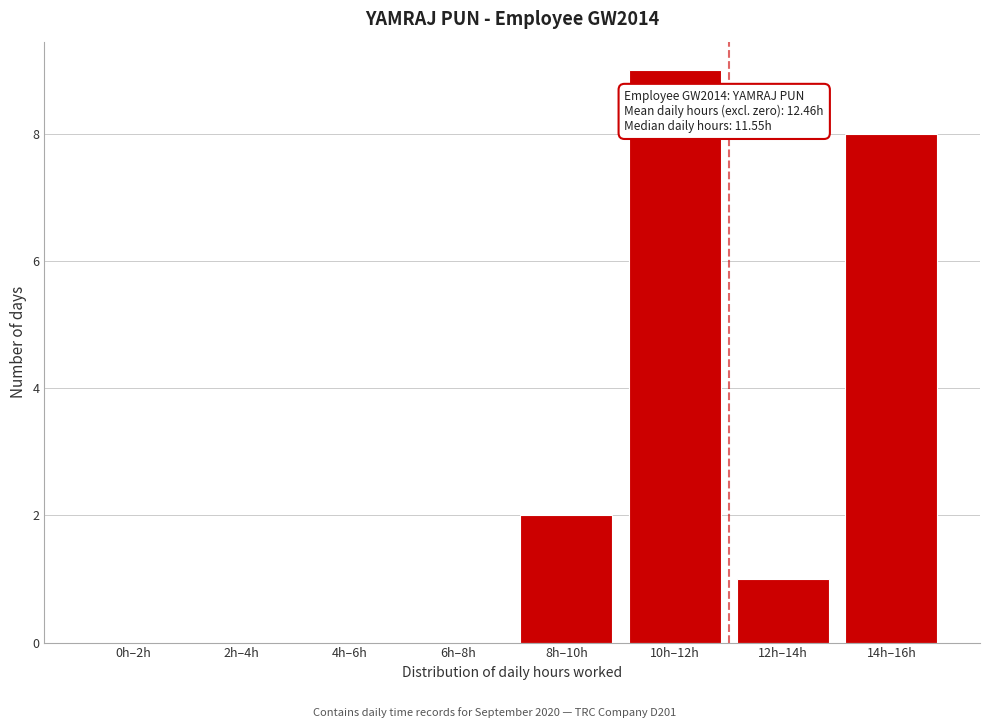

Reading left to right, extract all data points from this chart.

0h–2h=0	2h–4h=0	4h–6h=0	6h–8h=0	8h–10h=2	10h–12h=9	12h–14h=1	14h–16h=8